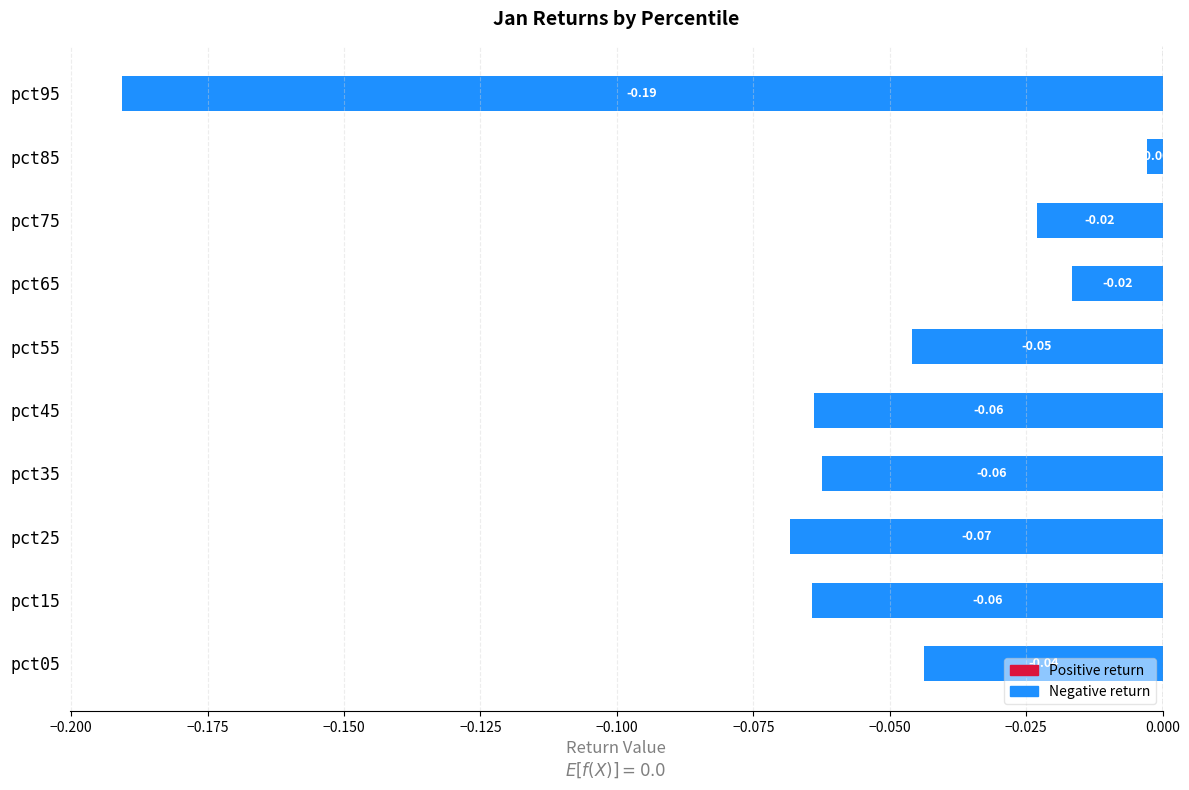

Between pct25 and pct15, which is larger?

pct15